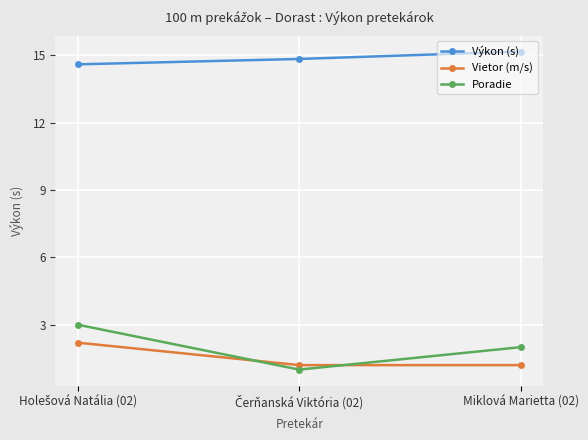

What is the value of the Poradie point at the 3rd from the left?

2.0